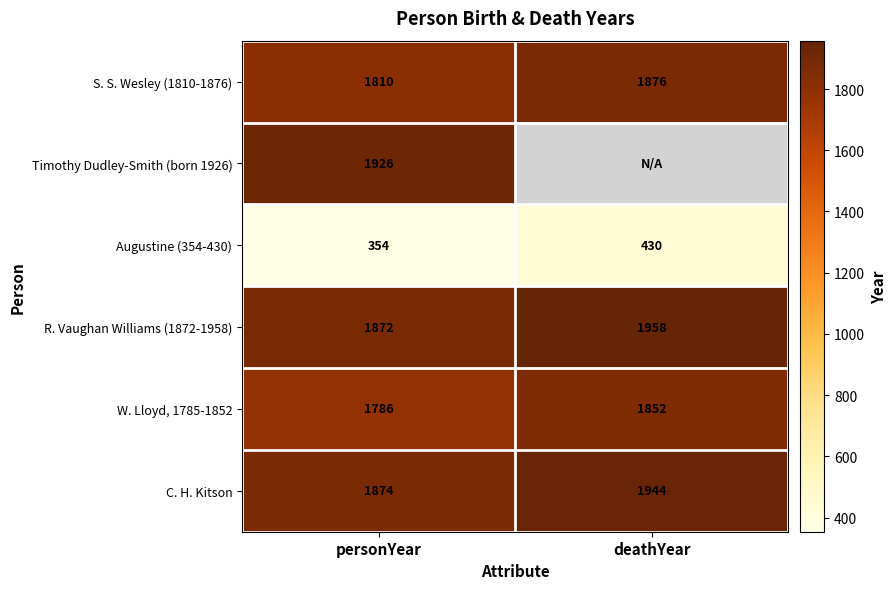

At which label does Augustine (354-430) reach its minimum?

personYear